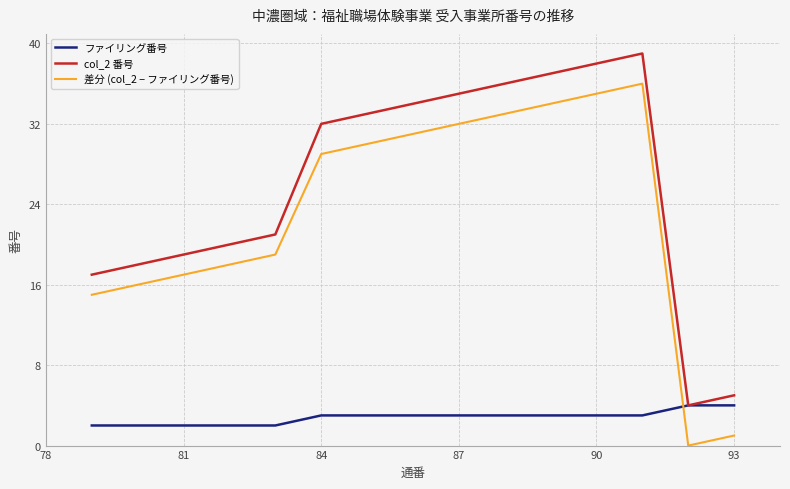

Which series has the largest total across all categories?

col_2 番号